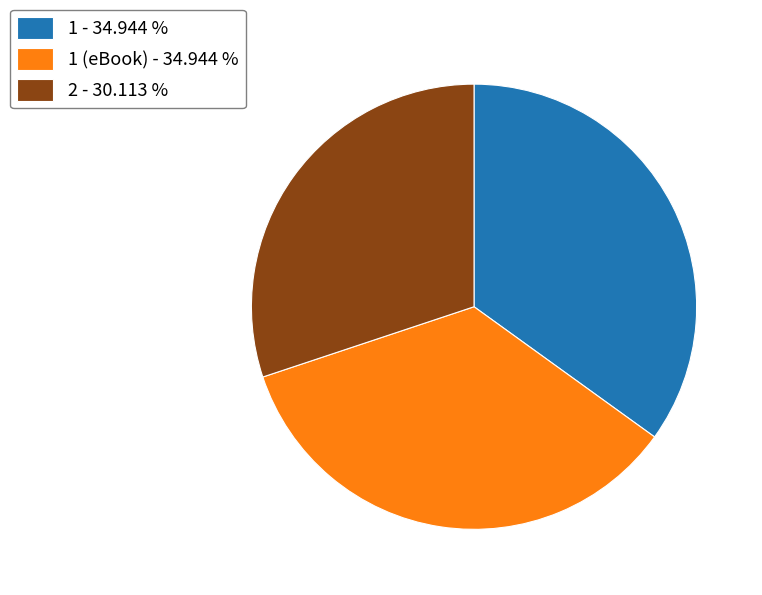

How many segments does this pie chart have?

3